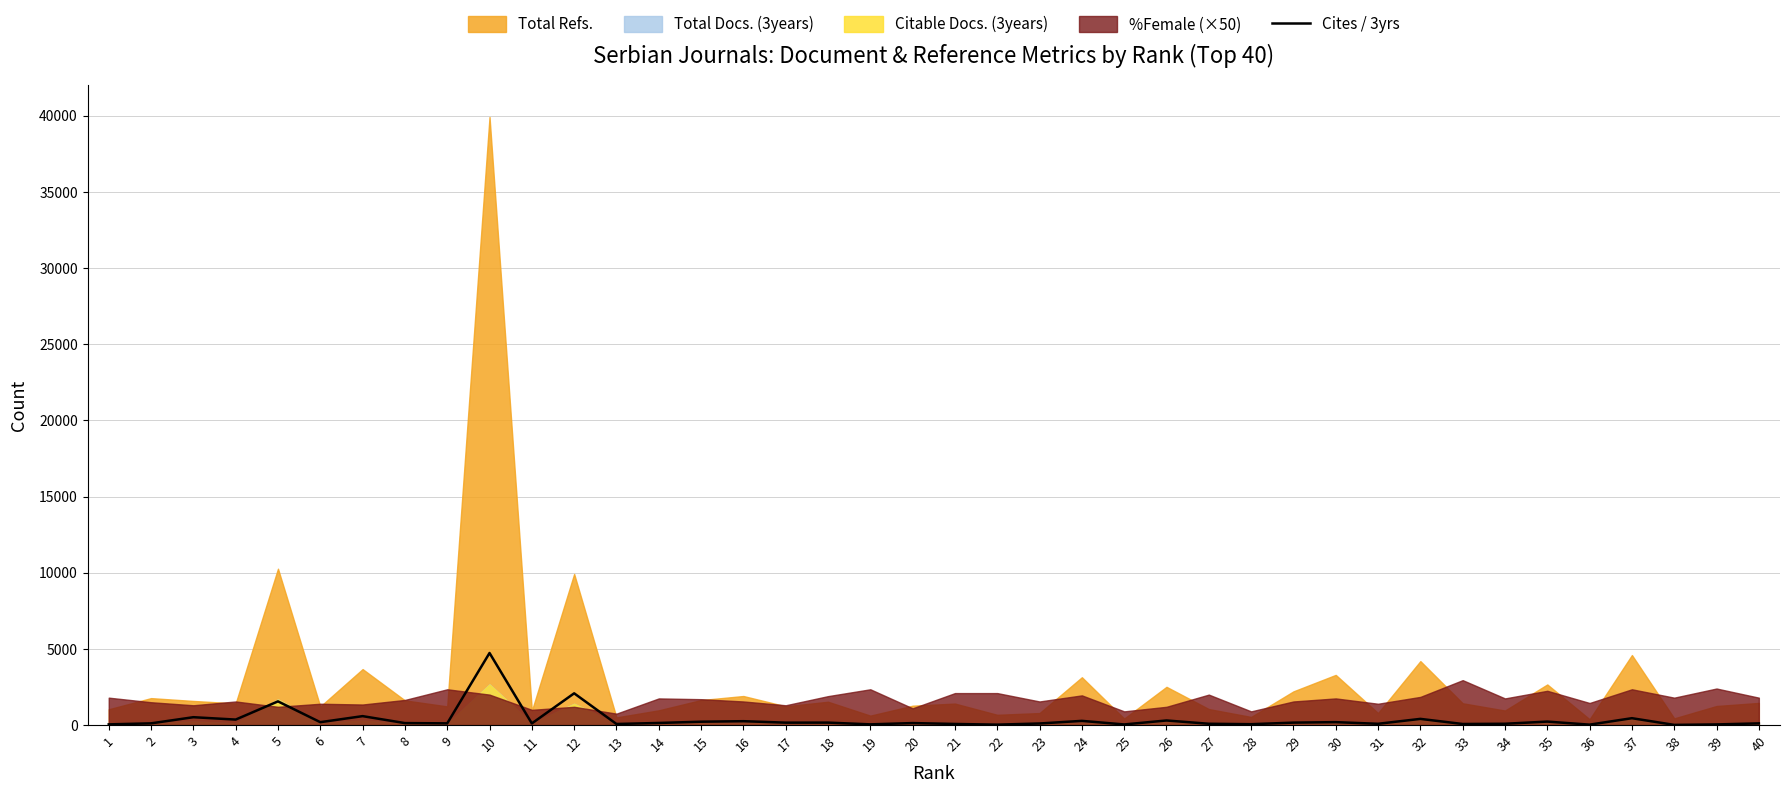

Which has a higher value, 18 or 2?

18